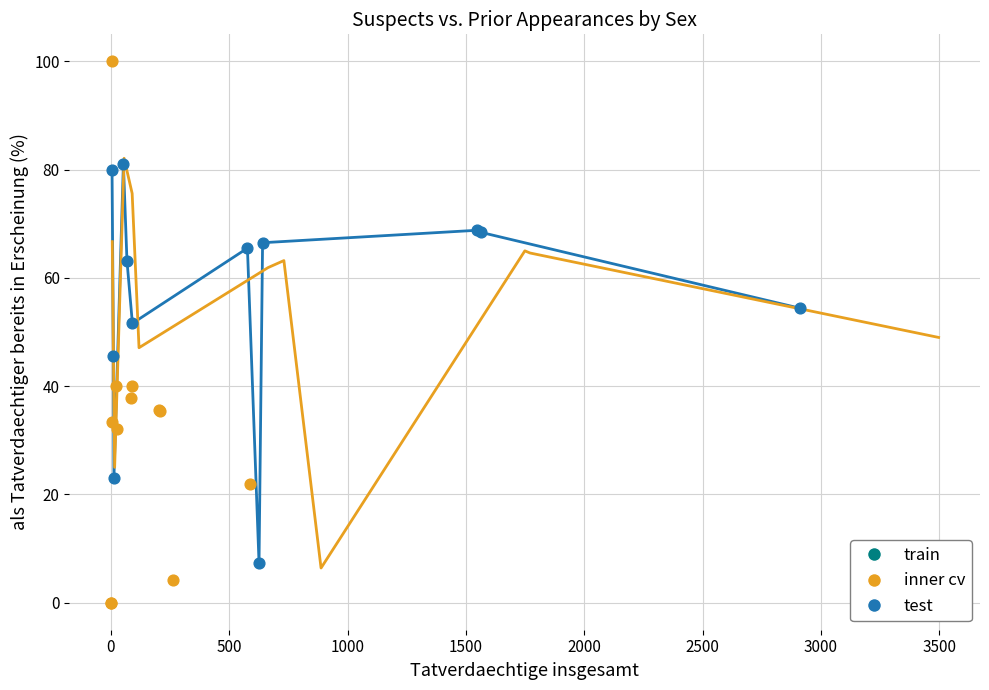

Which series contains the highest Y value?

inner cv